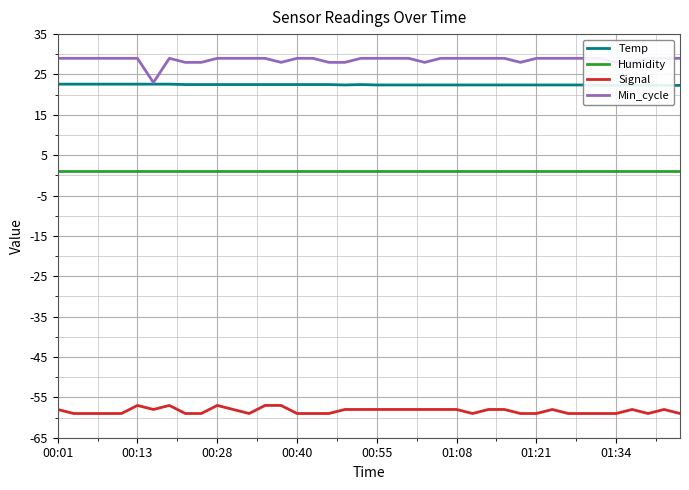

How many interior local peaks does the Temp series have?

1